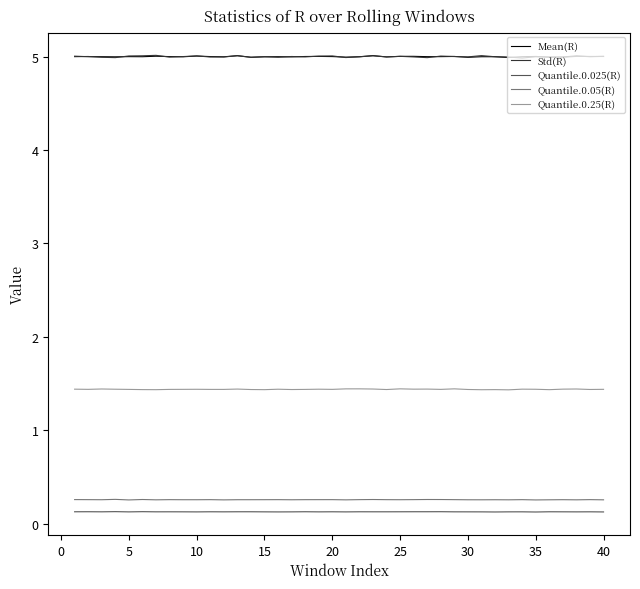

What is the sum of all Quantile.0.05(R) values?

10.3